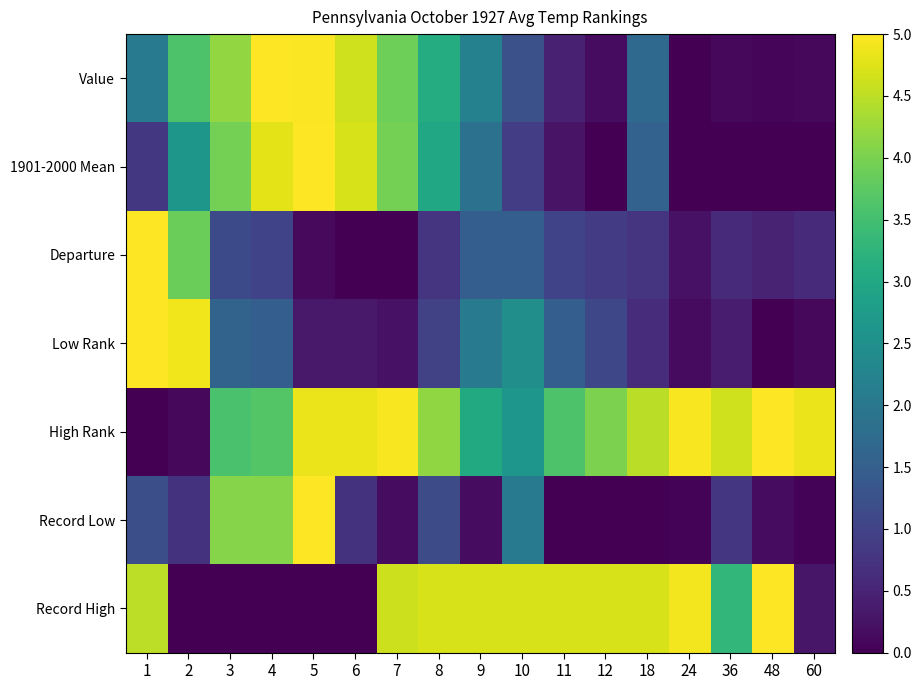

Reading left to right, transcribe all the data shown in this chart.

Value: 1=2.1	2=3.6	3=4.2	4=5.0	5=5.0	6=4.6	7=3.9	8=3.1	9=2.2	10=1.2	11=0.5	12=0.2	18=1.7	24=0.0	36=0.1	48=0.1	60=0.1
1901-2000 Mean: 1=0.8	2=2.6	3=4.0	4=4.8	5=5.0	6=4.7	7=4.0	8=3.0	9=1.9	10=0.9	11=0.3	12=0.0	18=1.6	24=0.0	36=0.0	48=0.0	60=0.0
Departure: 1=5.0	2=3.9	3=1.1	4=1.0	5=0.1	6=0.0	7=0.0	8=0.7	9=1.5	10=1.5	11=1.0	12=0.9	18=0.7	24=0.2	36=0.6	48=0.5	60=0.6
Low Rank: 1=5.0	2=4.9	3=1.6	4=1.5	5=0.3	6=0.3	7=0.2	8=1.0	9=2.1	10=2.5	11=1.5	12=1.1	18=0.6	24=0.1	36=0.4	48=0.0	60=0.1
High Rank: 1=0.0	2=0.1	3=3.6	4=3.7	5=4.8	6=4.8	7=4.9	8=4.2	9=3.0	10=2.6	11=3.6	12=4.0	18=4.5	24=4.9	36=4.6	48=5.0	60=4.8
Record Low: 1=1.2	2=0.7	3=4.1	4=4.1	5=5.0	6=0.7	7=0.2	8=1.1	9=0.2	10=2.0	11=0.0	12=0.0	18=0.0	24=0.1	36=0.8	48=0.2	60=0.1
Record High: 1=4.5	2=0.0	3=0.0	4=0.0	5=0.0	6=0.0	7=4.6	8=4.7	9=4.7	10=4.7	11=4.7	12=4.7	18=4.7	24=4.9	36=3.3	48=5.0	60=0.3